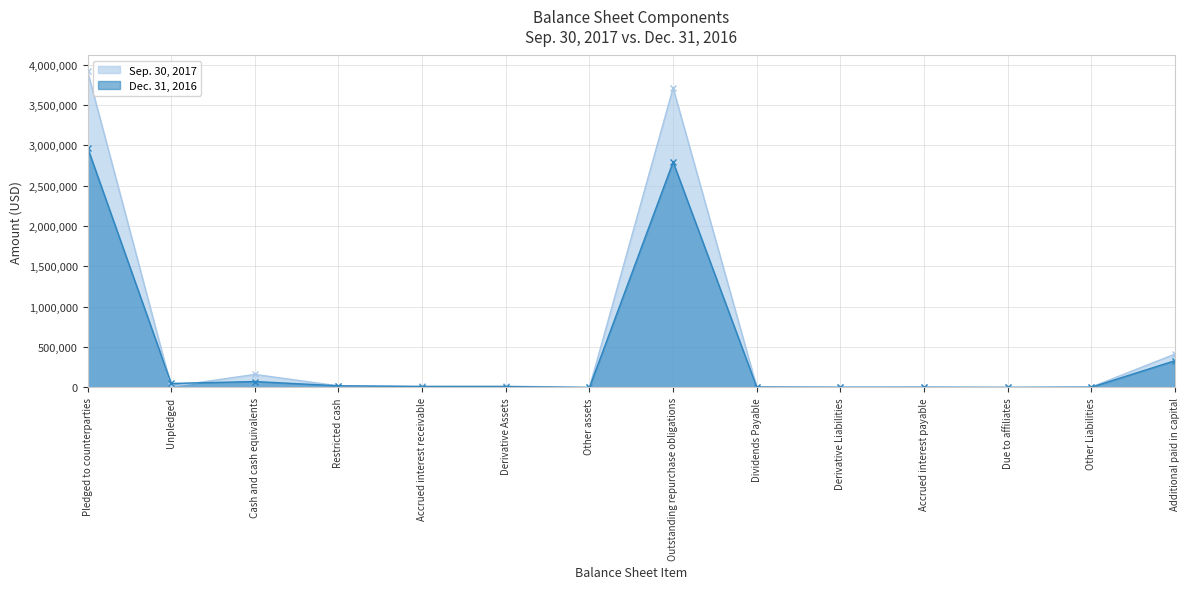

What is the total value across all series at Cash and cash equivalents?

235134